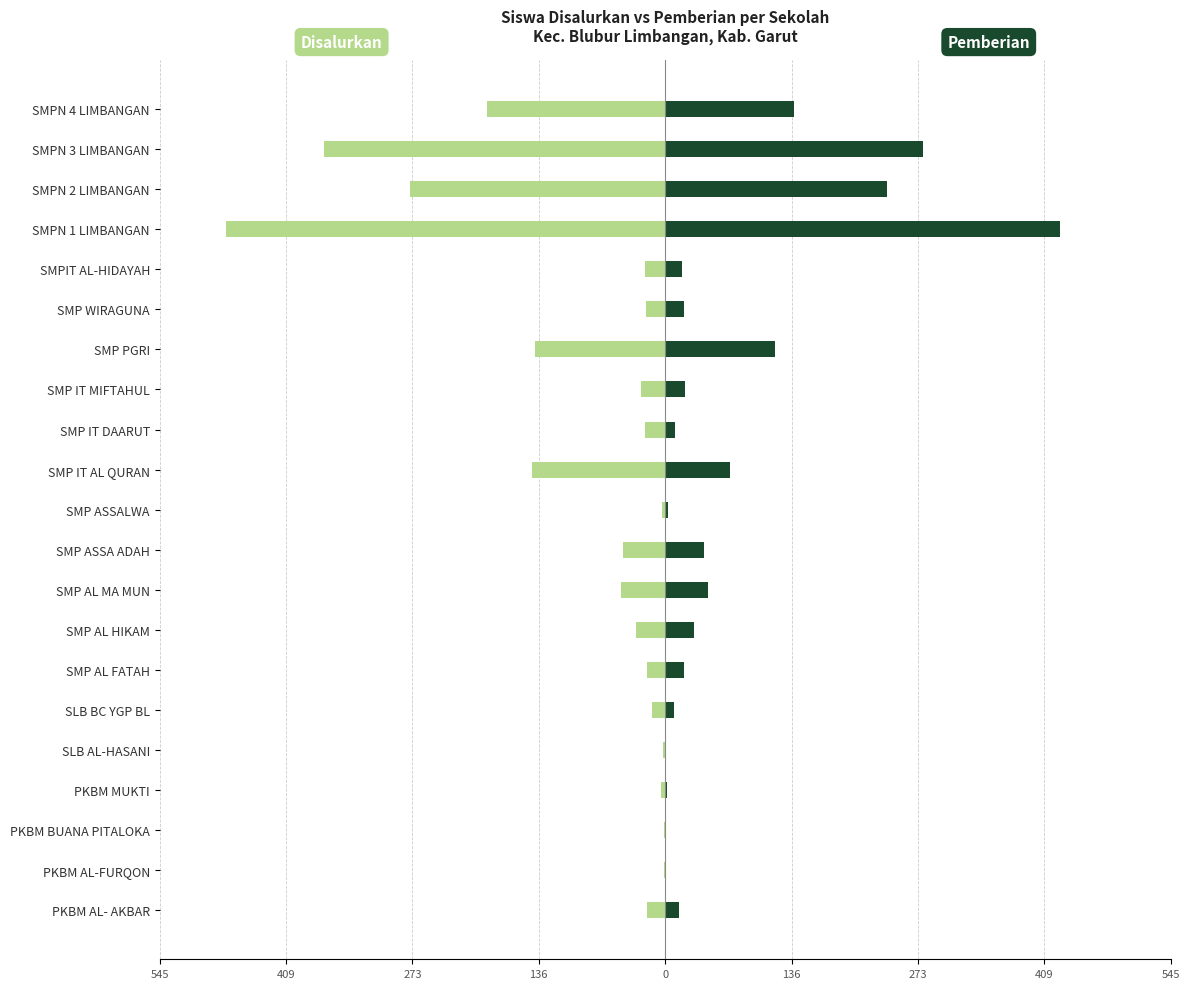

How many values in the Disalurkan series exceed -22?

9